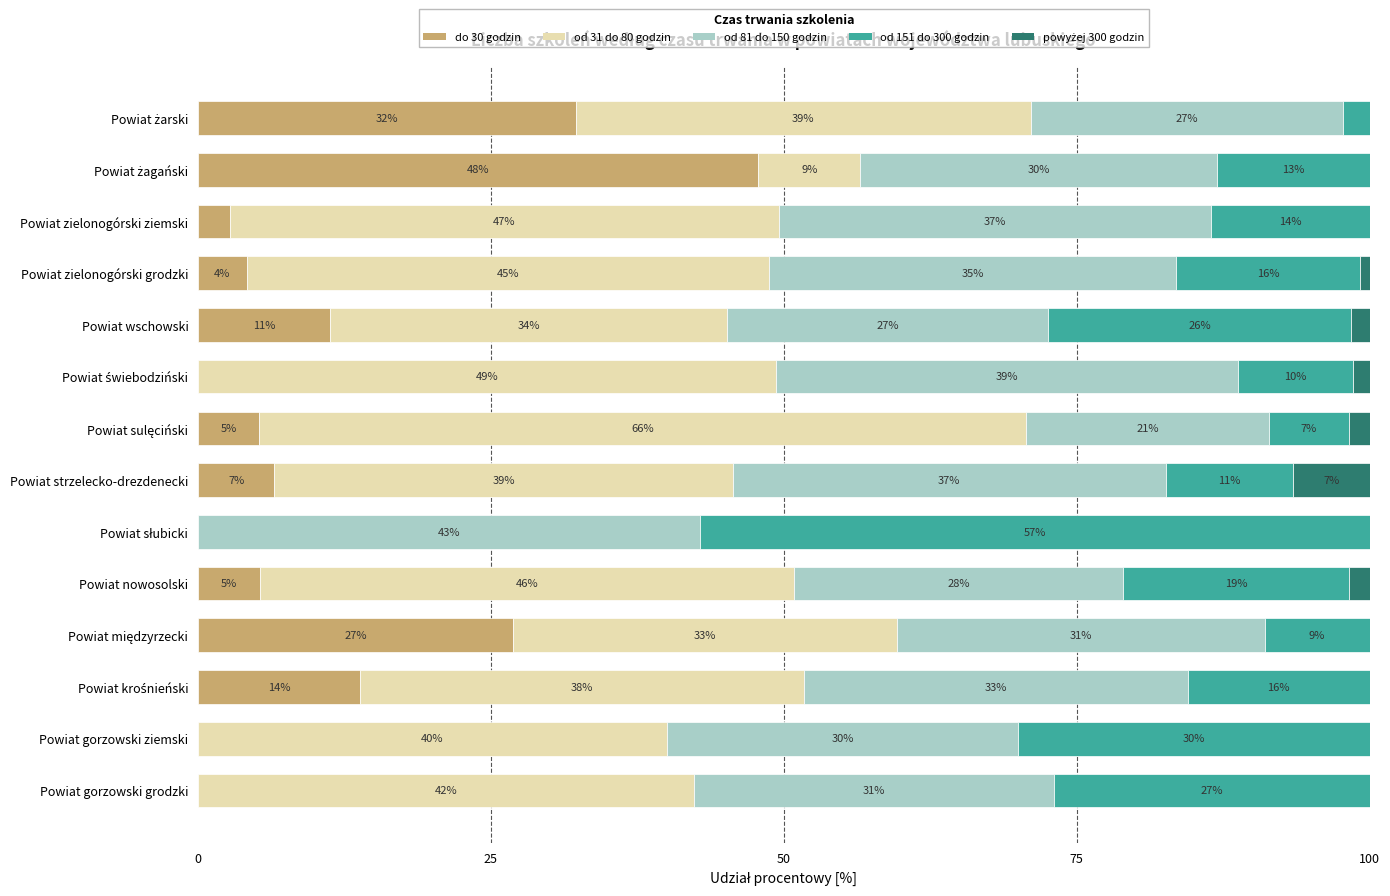

What is the total value across all series at Powiat gorzowski ziemski?

100.0